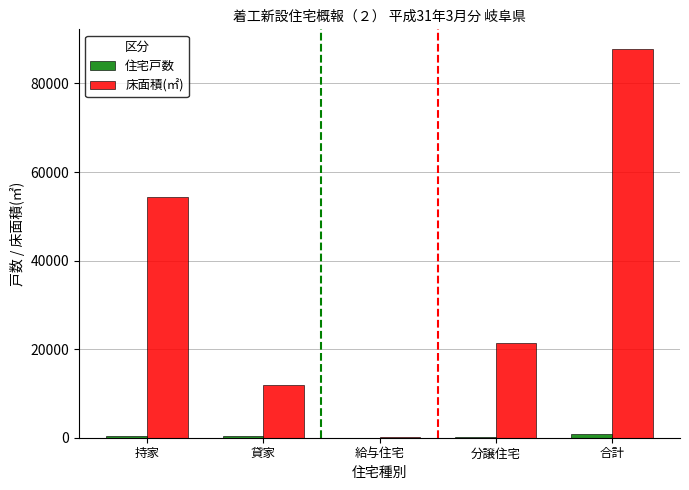

Where is 床面積(㎡) nearest to the value 44018?

持家